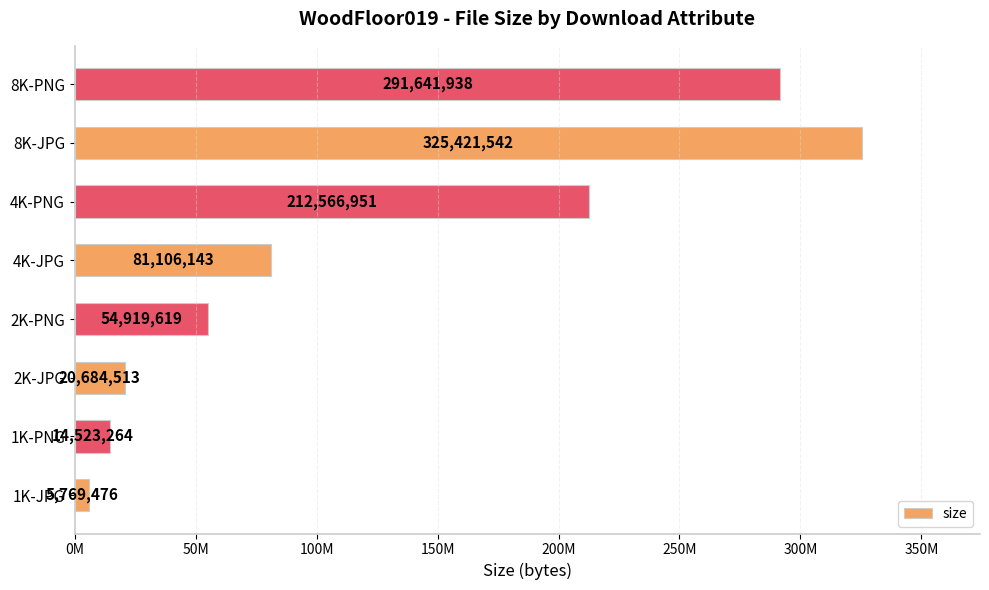

Does the chart contain any negative values?

No